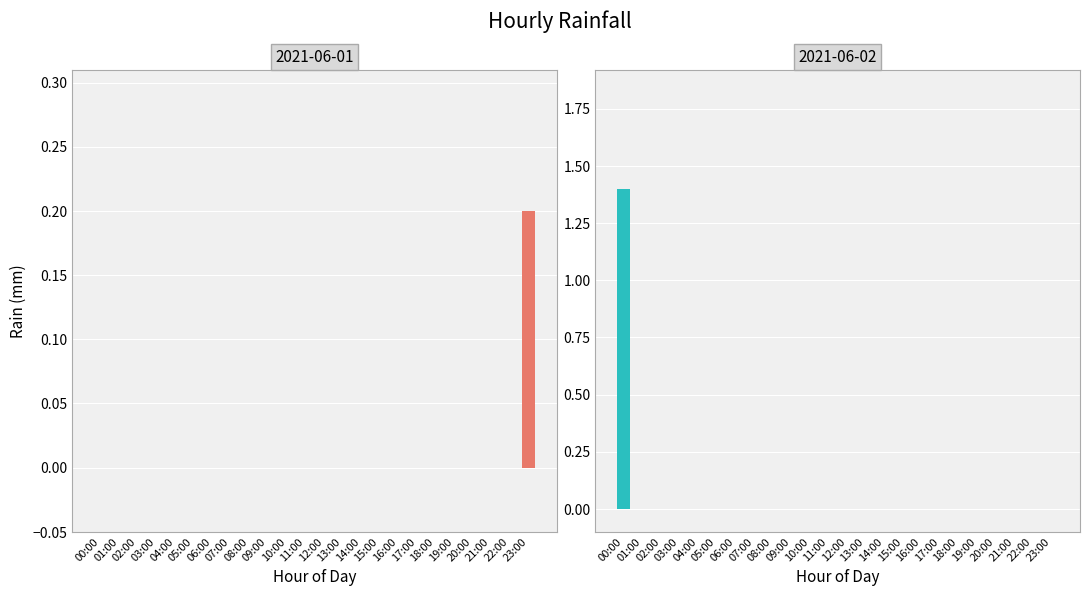

Reading right to left, transcribe all the data shown in this chart.

0.0	0.0	0.0	0.0	0.0	0.0	0.0	0.0	0.0	0.0	0.0	0.0	0.0	1.4	0.2